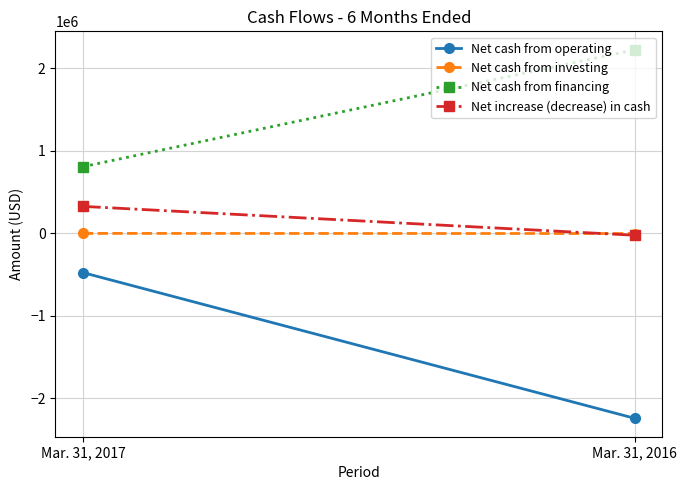

True or false: Net increase (decrease) in cash has a value of 101602 at Mar. 31, 2017.

False